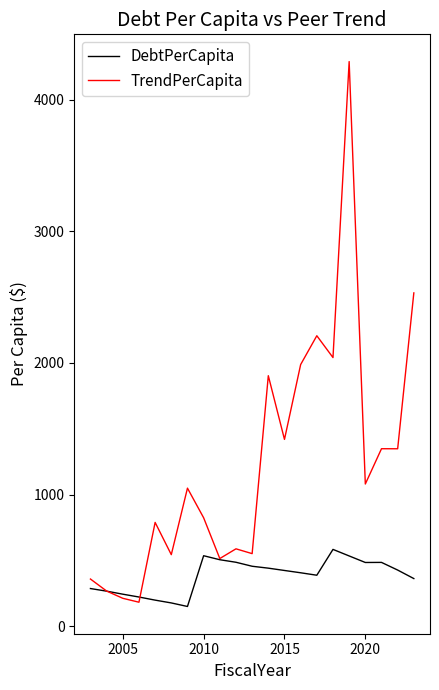

Which series has the largest range (max minus min)?

TrendPerCapita